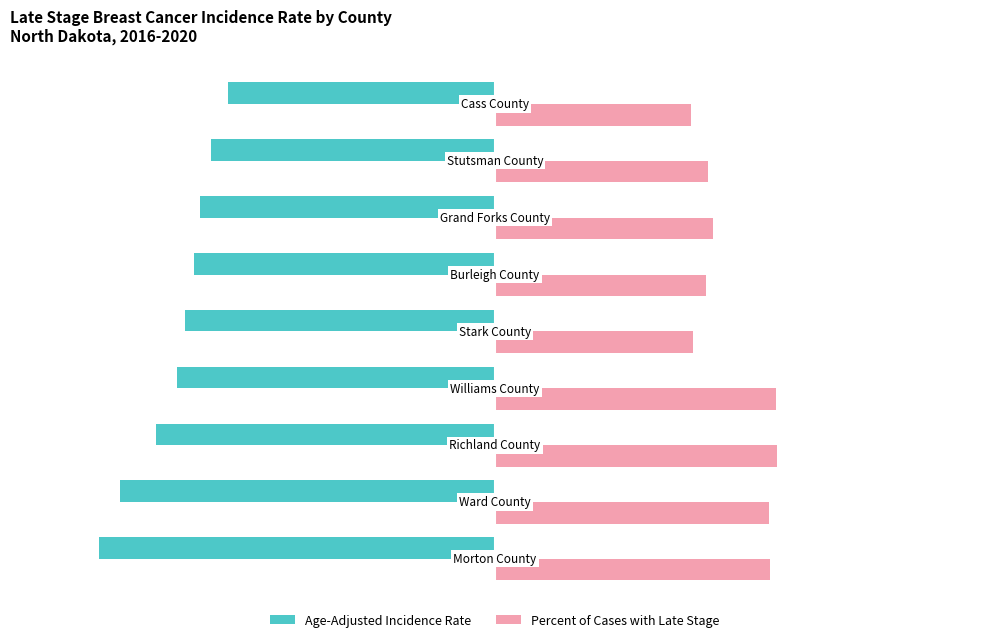

Rank the series by their average value, from highest to lowest.

Percent of Cases with Late Stage, Age-Adjusted Incidence Rate